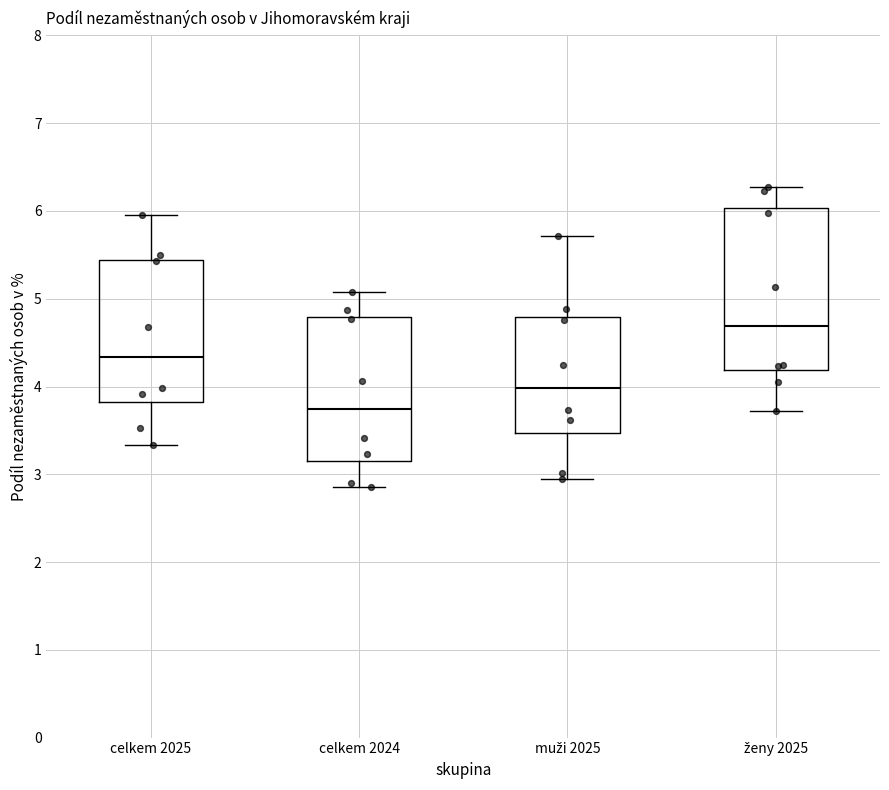

Reading left to right, transcribe this box plot: for each box, give where its median line is, the range the box spans, and where its two whiskers end, as read against the y-axis. The values are not printed on the chart, so give them approximately, as read against the axis.

celkem 2025: median 4.3, box 3.8 to 5.4, whiskers 3.3 to 6.0
celkem 2024: median 3.7, box 3.1 to 4.8, whiskers 2.9 to 5.1
muži 2025: median 4.0, box 3.5 to 4.8, whiskers 2.9 to 5.7
ženy 2025: median 4.7, box 4.2 to 6.0, whiskers 3.7 to 6.3